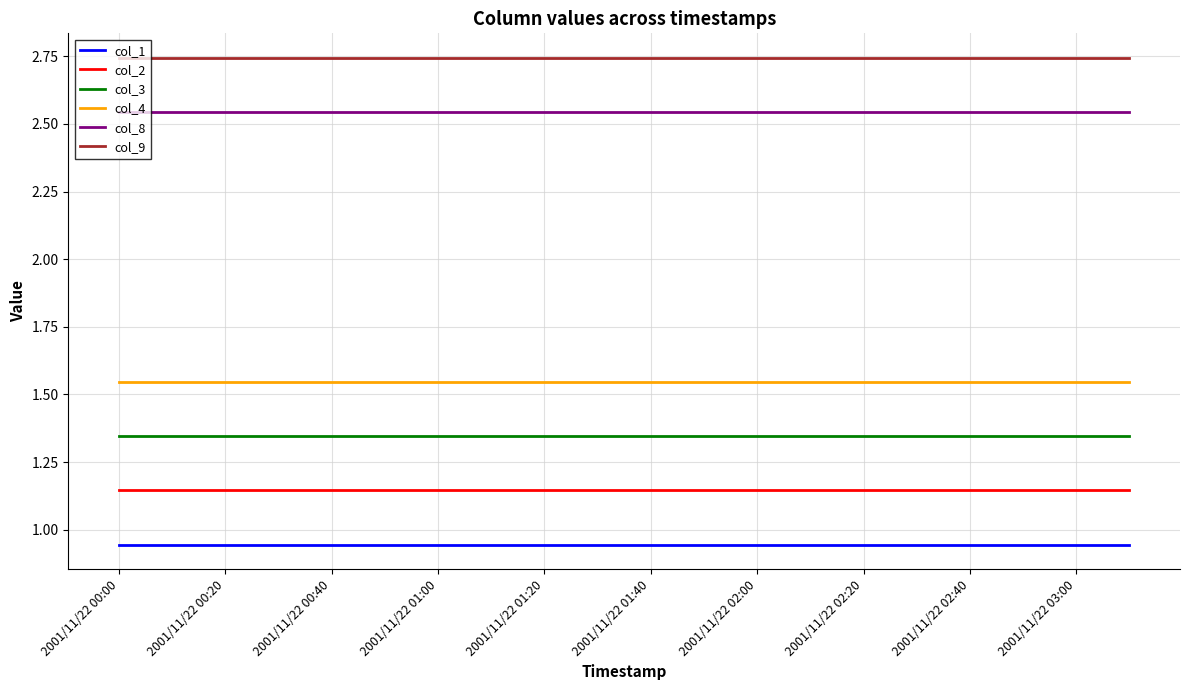

True or false: col_8 and col_3 cross at least once.

False